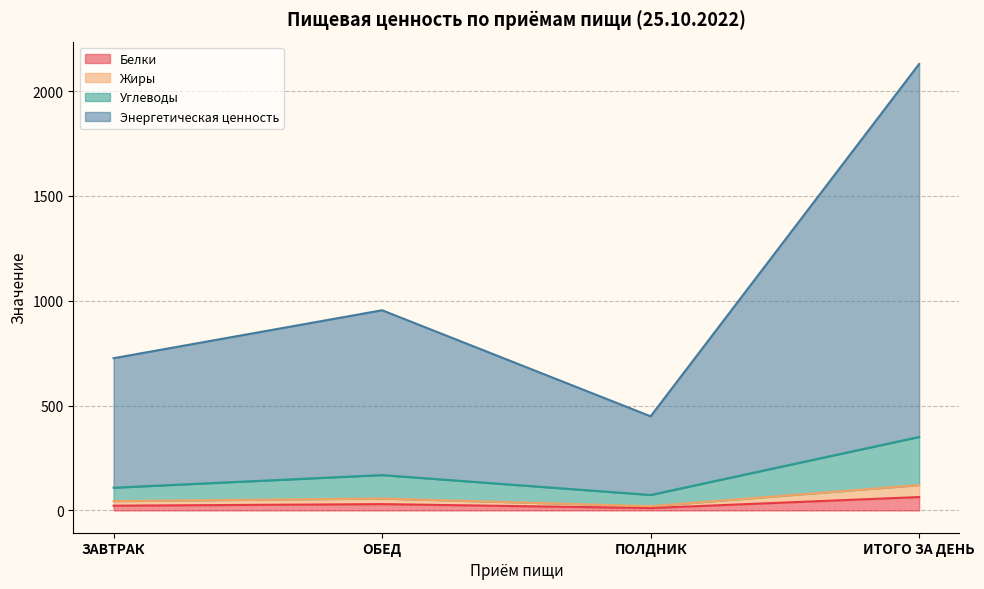

Does the chart display data point markers on the line(s)?

No